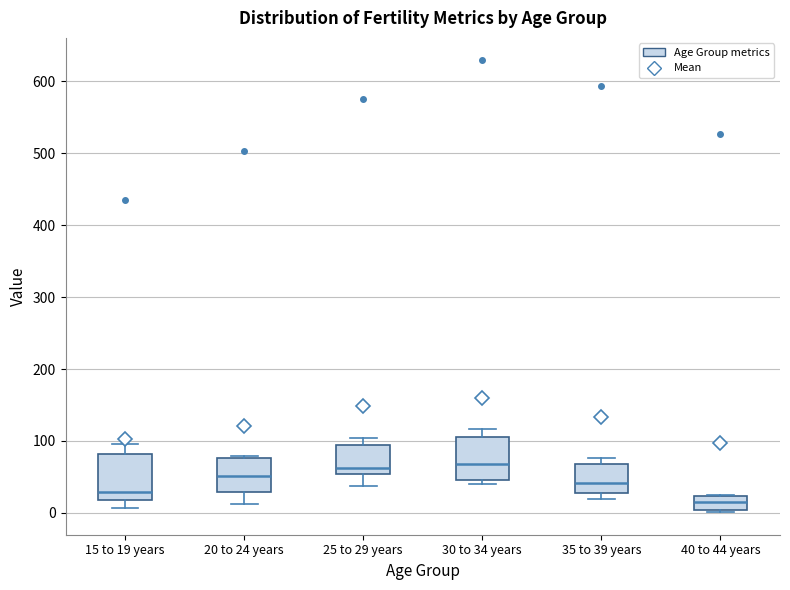

Reading left to right, read every box against the y-axis: the position of its median line, the range the box covers, and the ends of its whiskers. The values are not printed on the chart, so give them approximately, as read against the axis.

15 to 19 years: median 30, box 20 to 80, whiskers 10 to 100
20 to 24 years: median 50, box 30 to 80, whiskers 10 to 80
25 to 29 years: median 60, box 50 to 90, whiskers 40 to 100
30 to 34 years: median 70, box 50 to 110, whiskers 40 to 120
35 to 39 years: median 40, box 30 to 70, whiskers 20 to 80
40 to 44 years: median 20 (inside the box), box 0 to 20, whiskers 0 (just below the box's lower edge) to 20